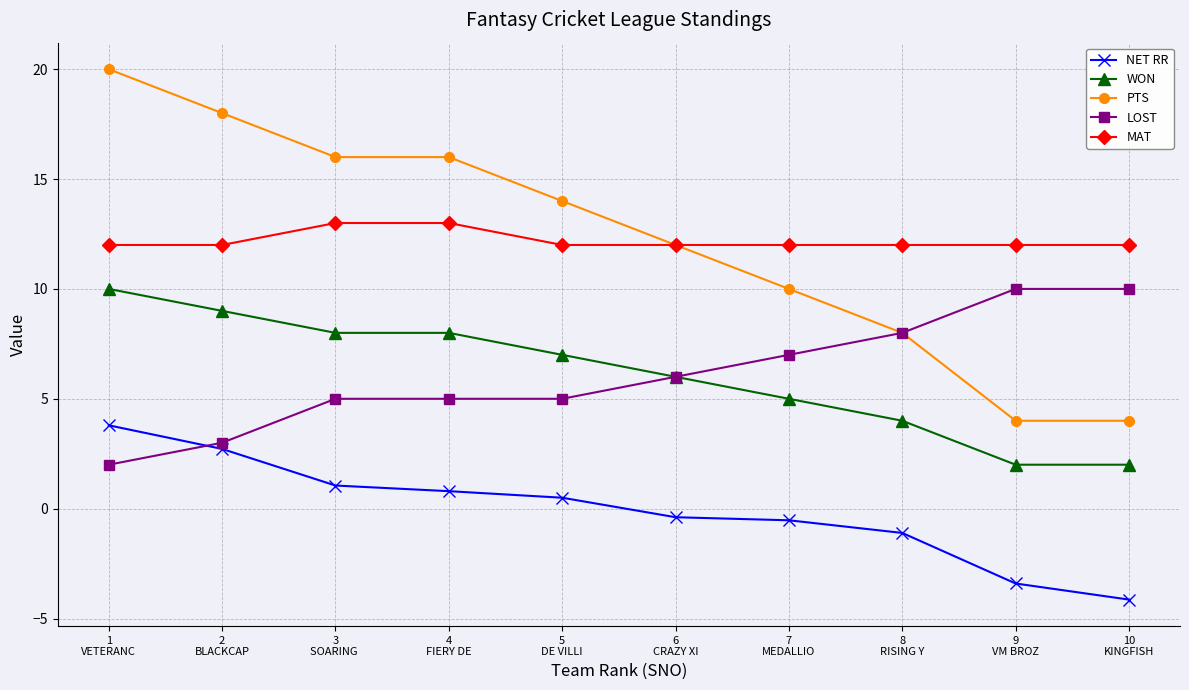

At how many categories does at least one series exceed 15?

4